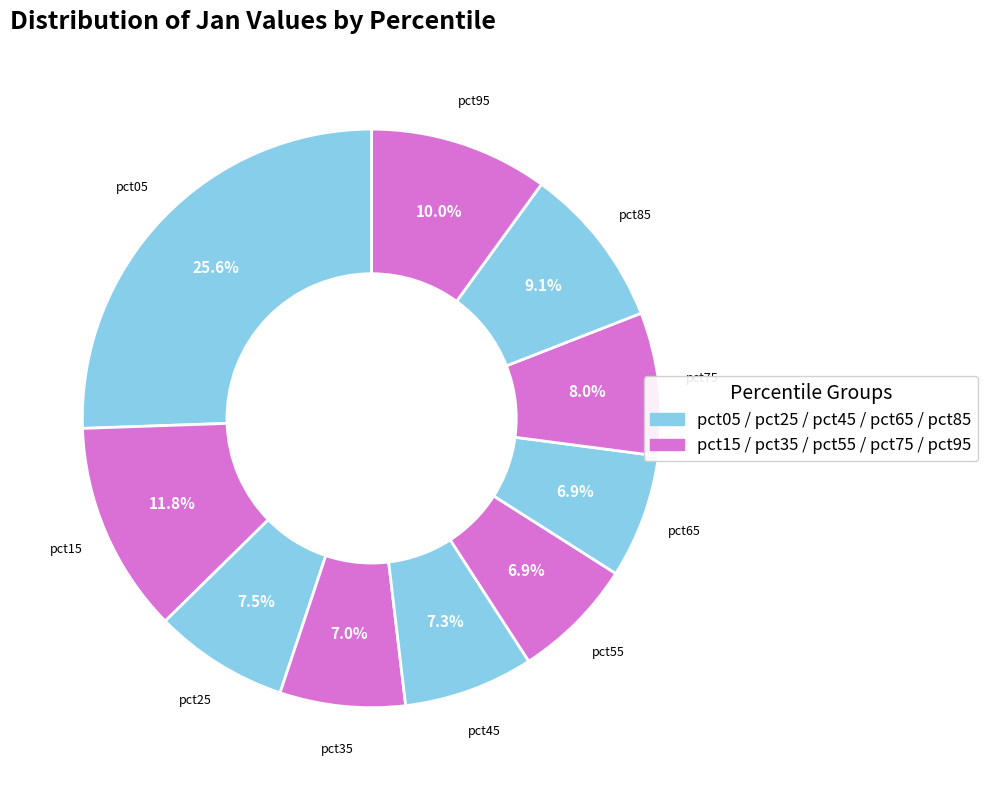

True or false: pct15 accounts for 12% of the total.

True